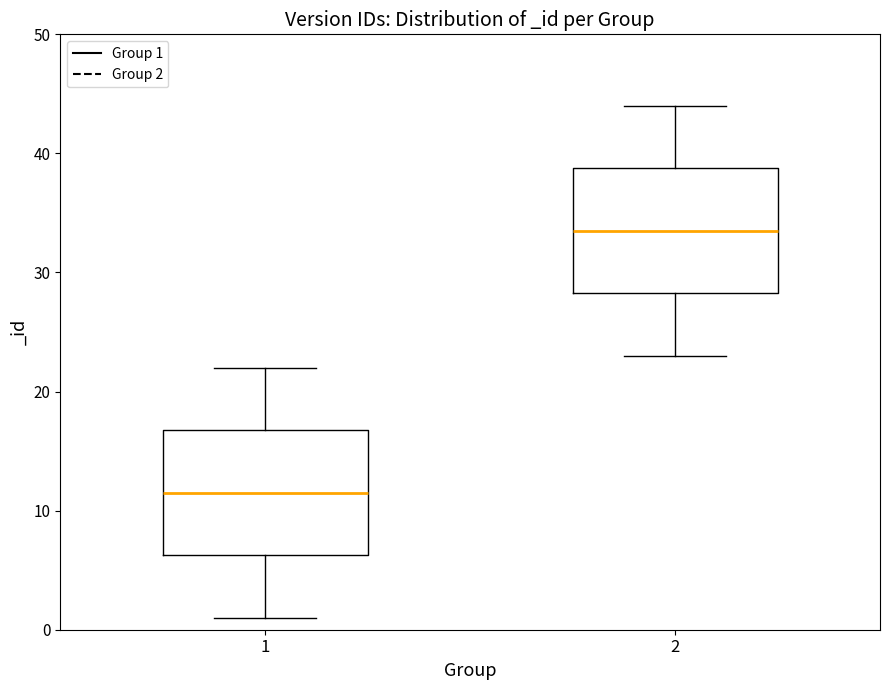

Reading left to right, transcribe this box plot: for each box, give where its median line is, the range the box spans, and where its two whiskers end, as read against the y-axis. The values are not printed on the chart, so give them approximately, as read against the axis.

1: median 12, box 6 to 17, whiskers 1 to 22
2: median 34, box 28 to 39, whiskers 23 to 44